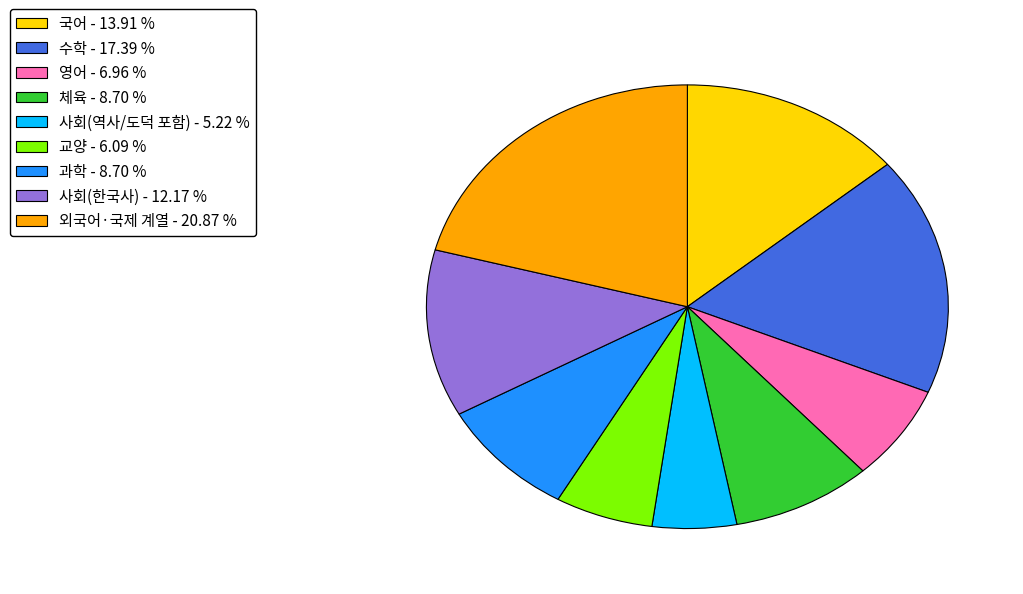

How many slices are in this pie chart?

9